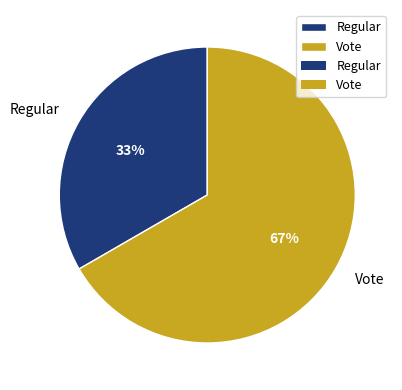

How many slices are in this pie chart?

2